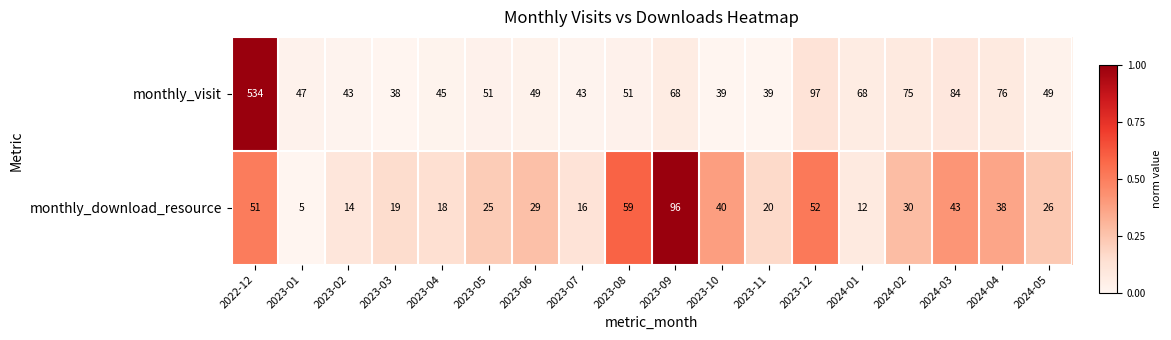

What is the difference between the maximum and minimum values in the monthly_visit series?

496